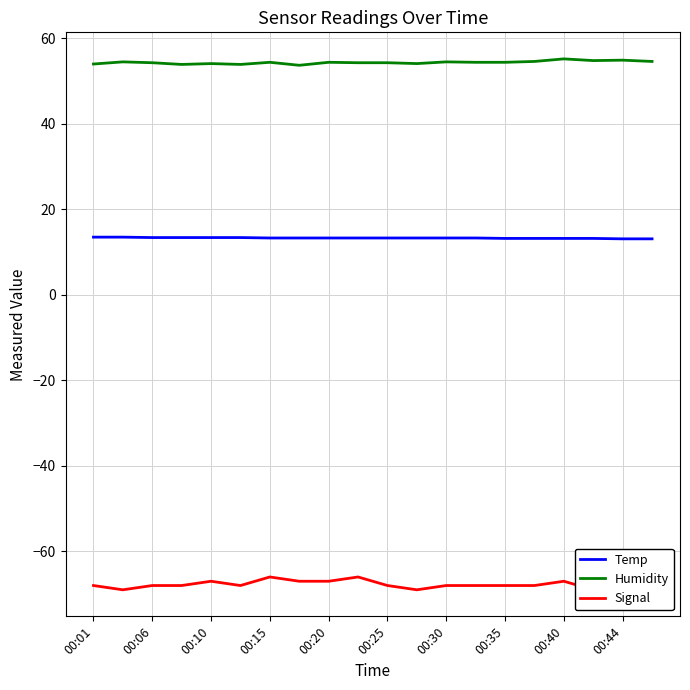

What is the value of the Humidity point at the 8th from the left?

53.7